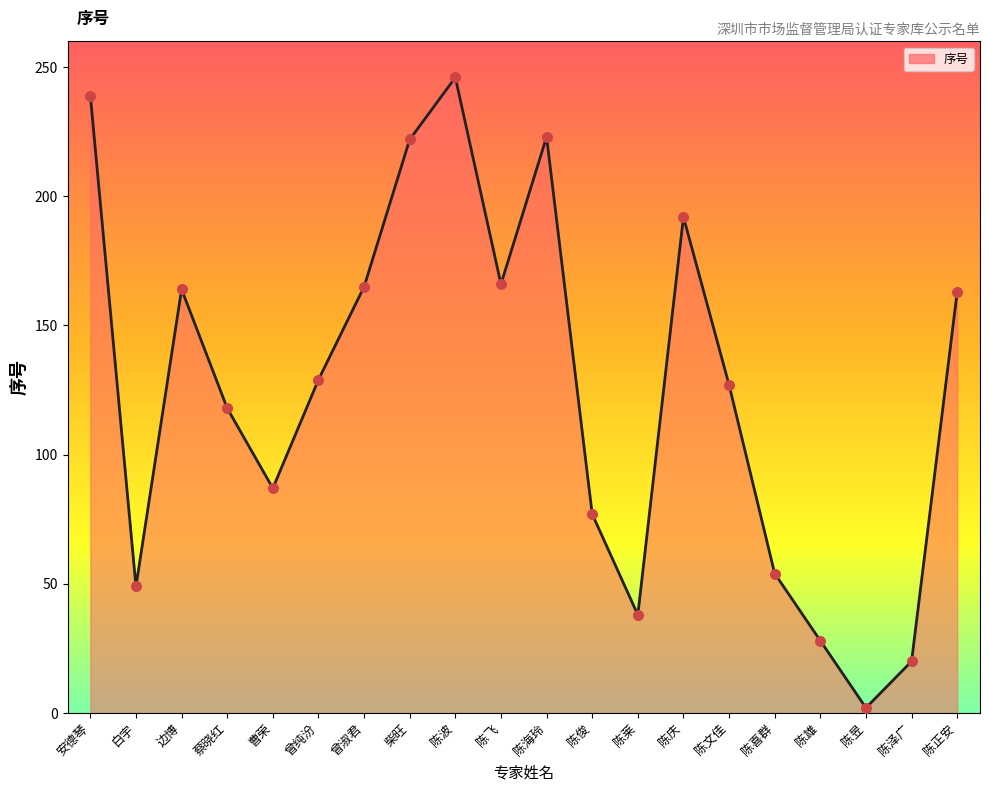

What is the ratio of the value at 陈文佳 to the value at 安德琴?

0.5